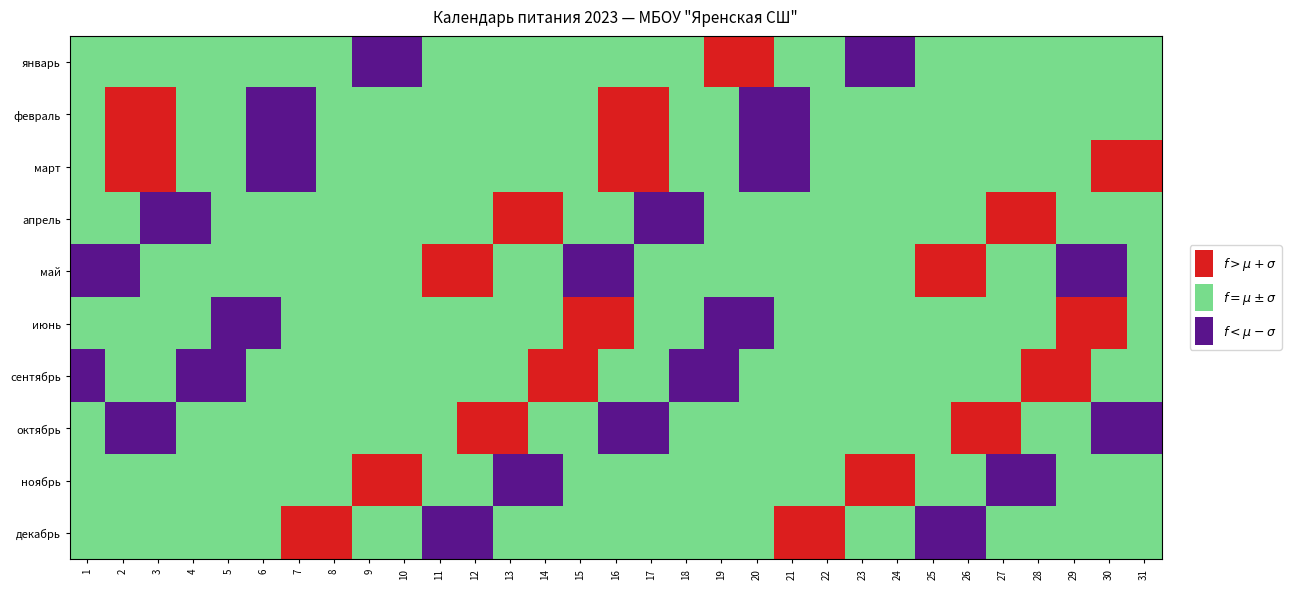

Is it true that октябрь equals 2 at 4?

False